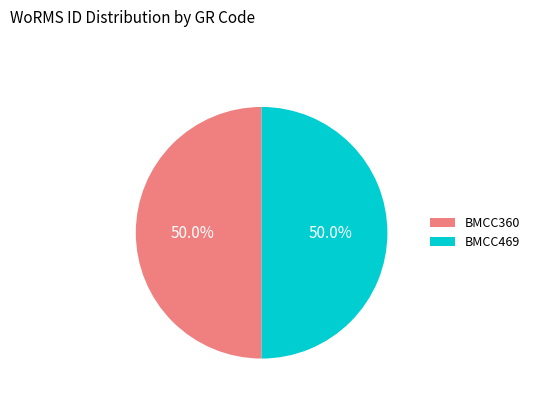

How many slices are in this pie chart?

2